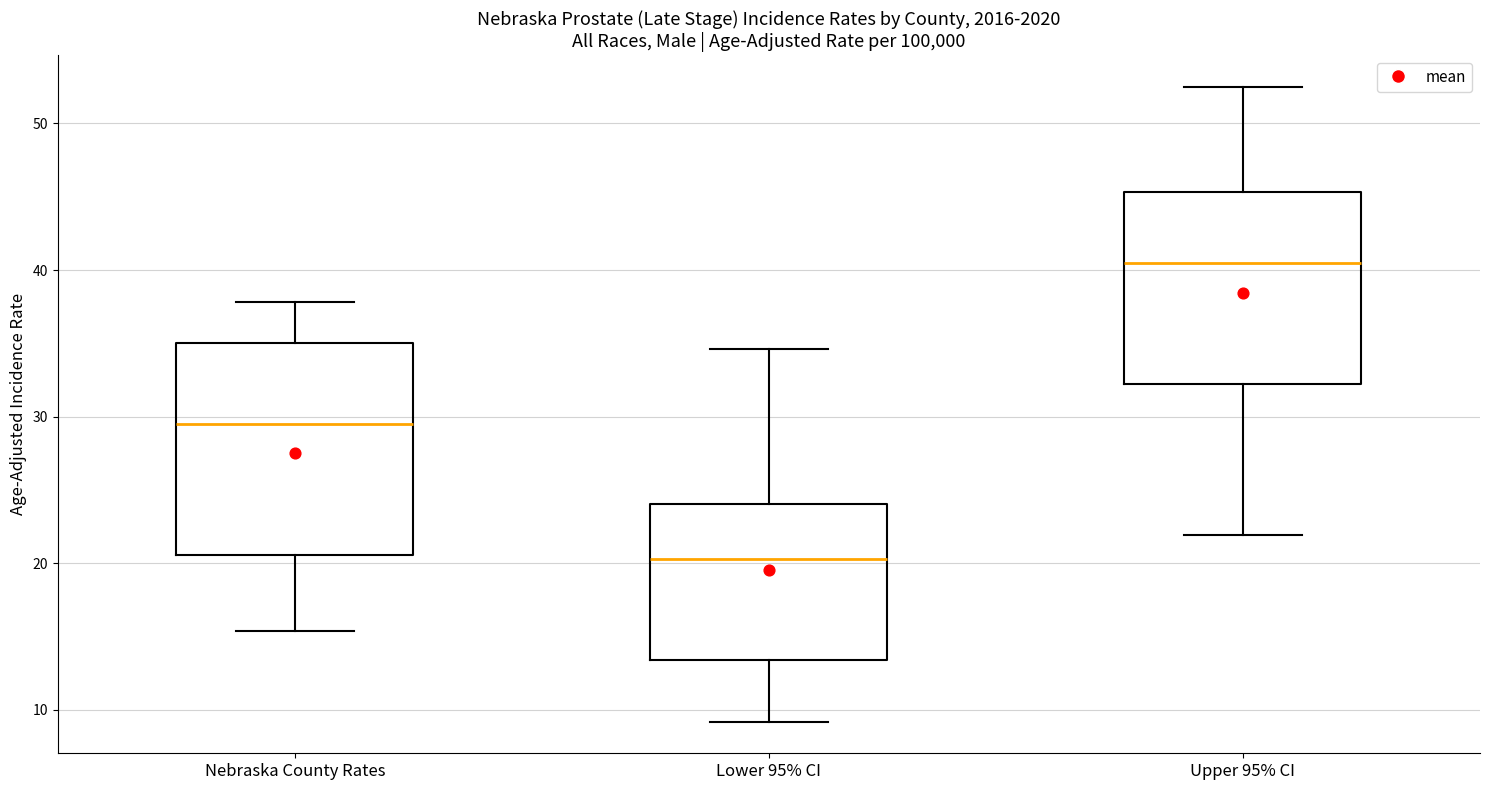

Comparing the boxes themselves (not the whiskers), which one is the tallest?

Nebraska County Rates